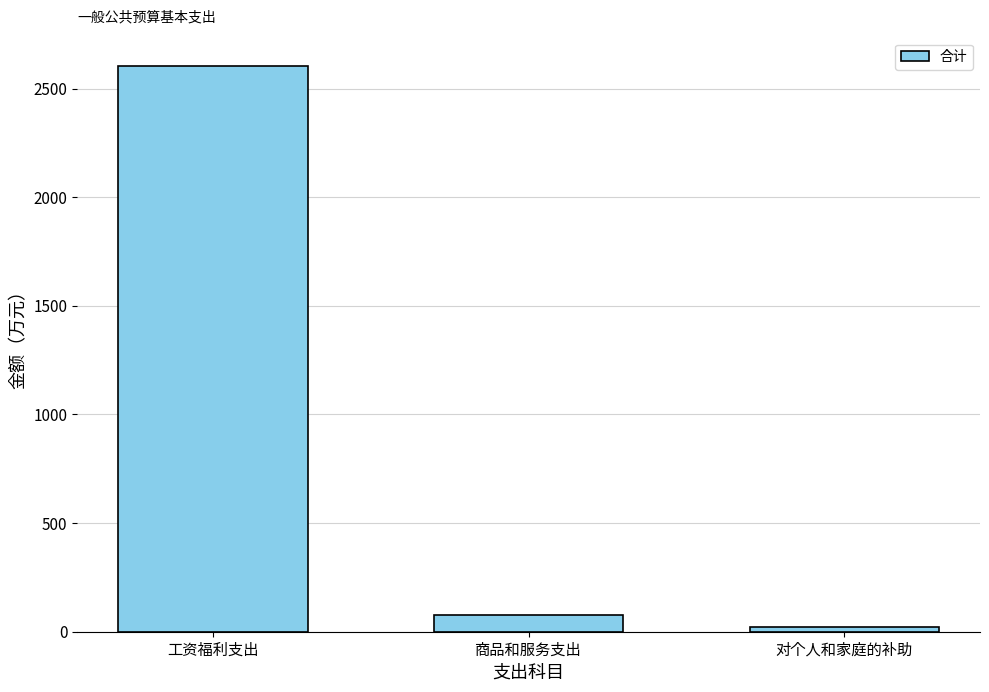

What is the difference between the values at 对个人和家庭的补助 and 商品和服务支出?

55.1